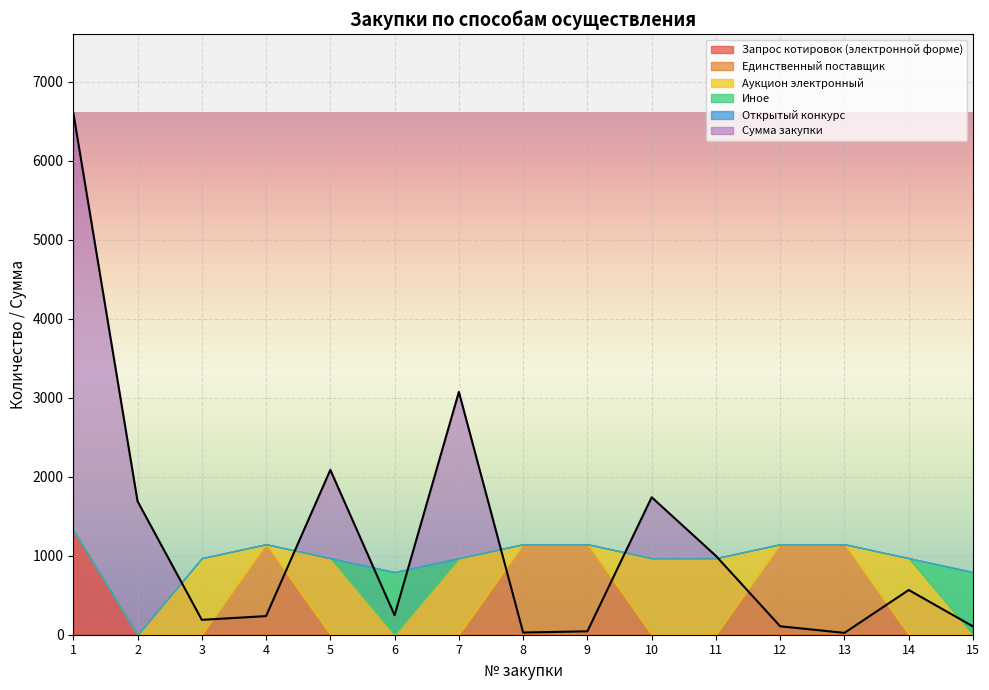

How many positive values does the Запрос котировок (электронной форме) series have?

1